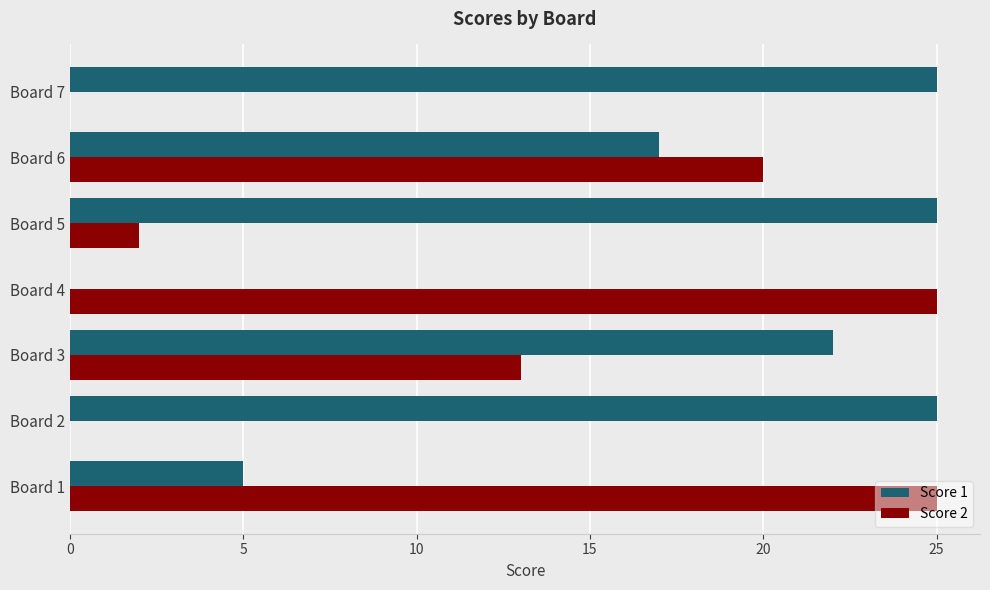

What is the highest value of the Score 1 series?

25